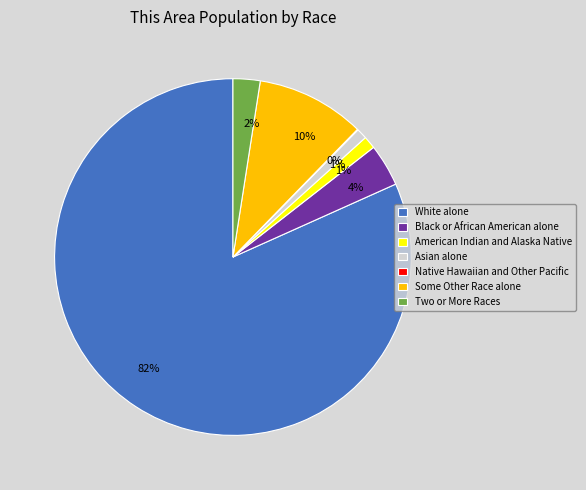

Is it true that Black or African American alone is 4% of the pie?

True